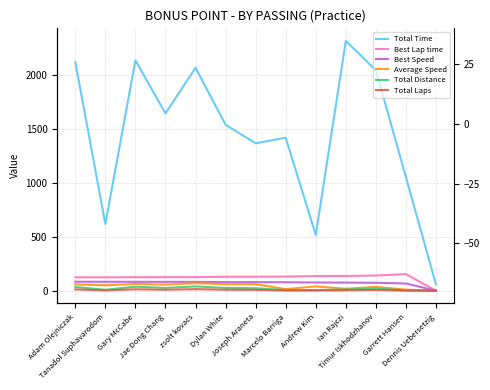

Which series has the largest total across all categories?

Total Time